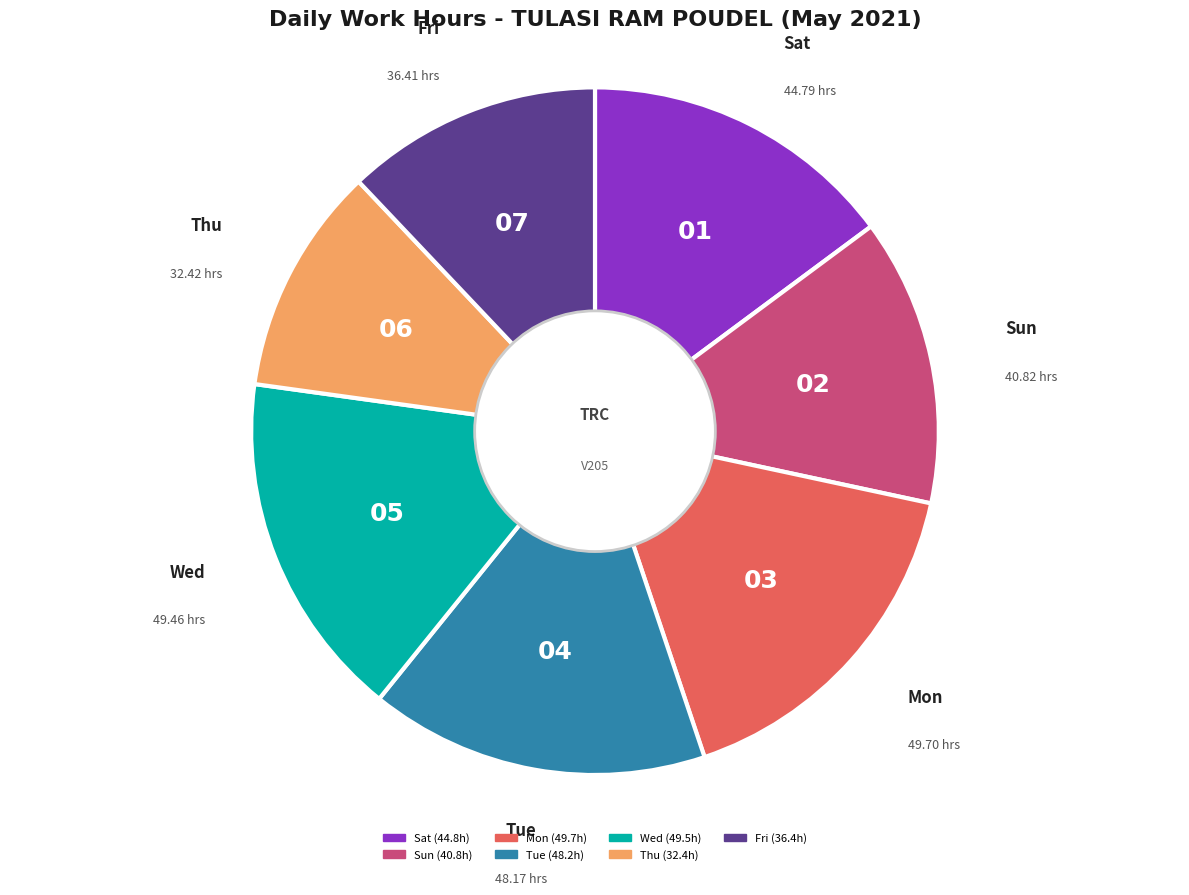

Is there a majority slice in this chart?

No